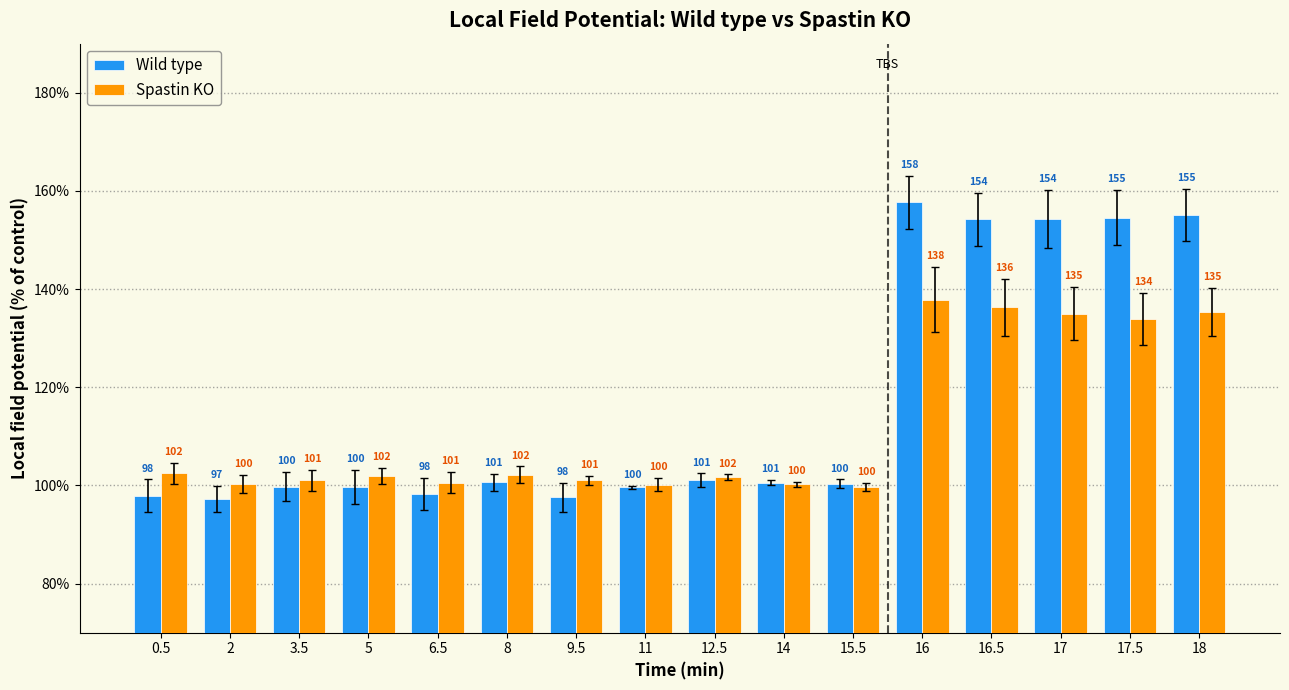

Which series has the largest total across all categories?

Wild type